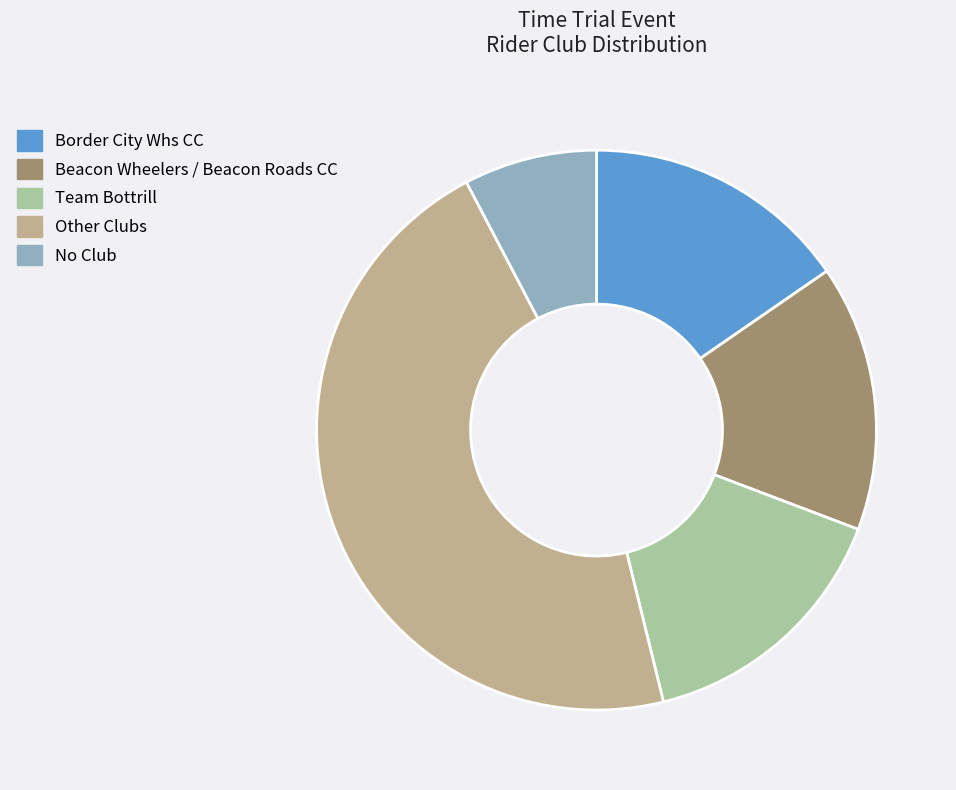

How many segments does this pie chart have?

5